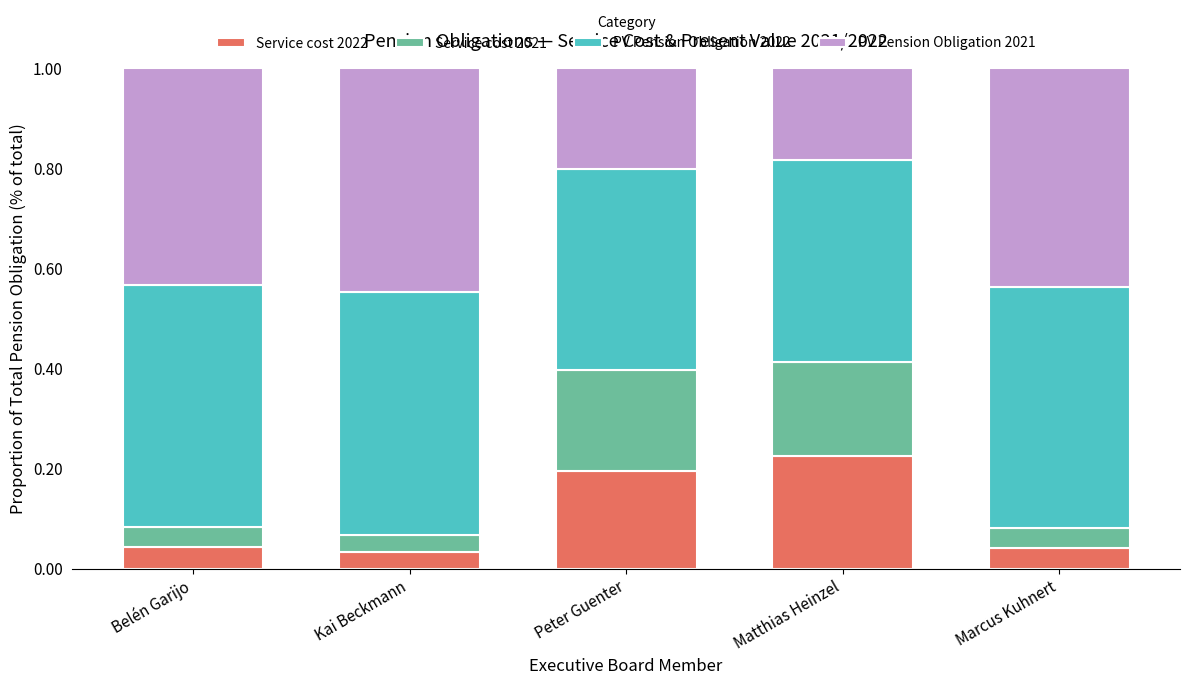

The Service cost 2022 series shows 0.1 at Belén Garijo. True or false?

False